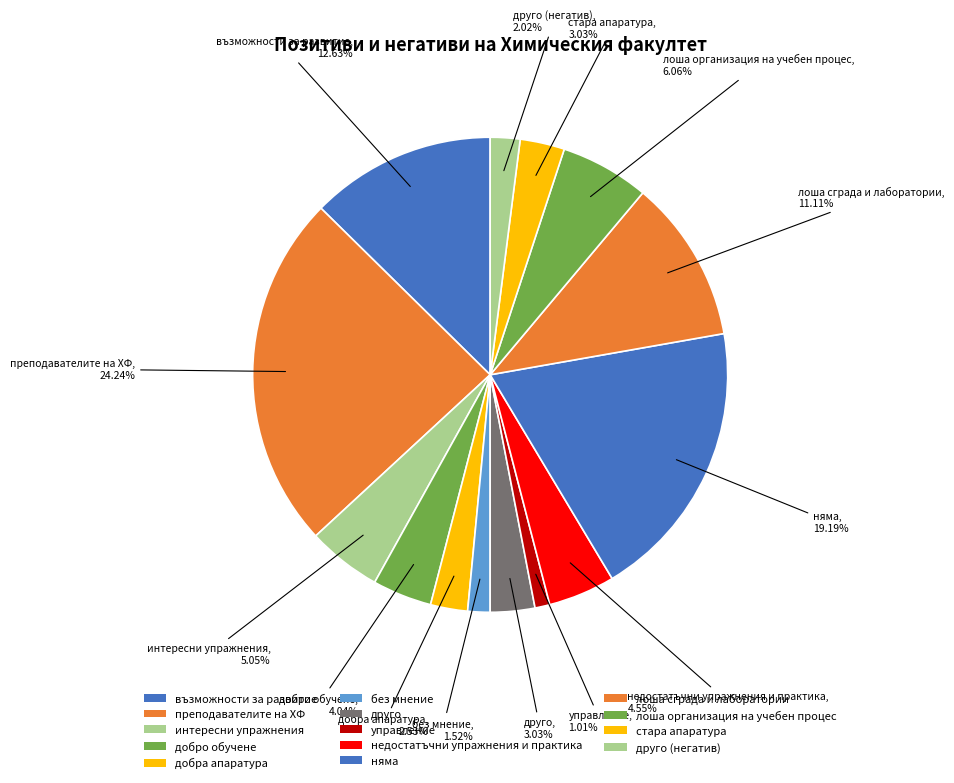

How many segments does this pie chart have?

14